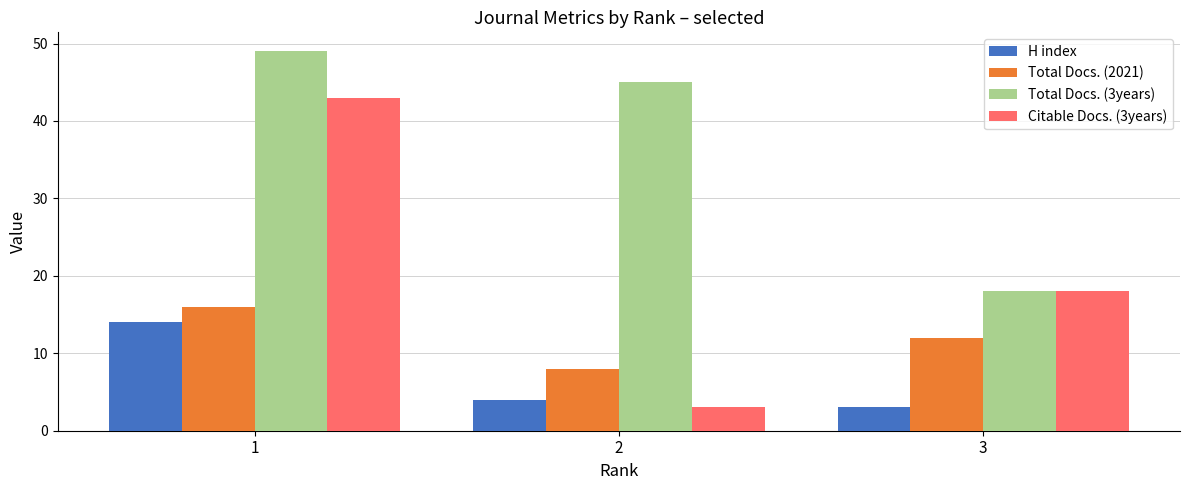

At which label is Total Docs. (3years) closest to 33?

2